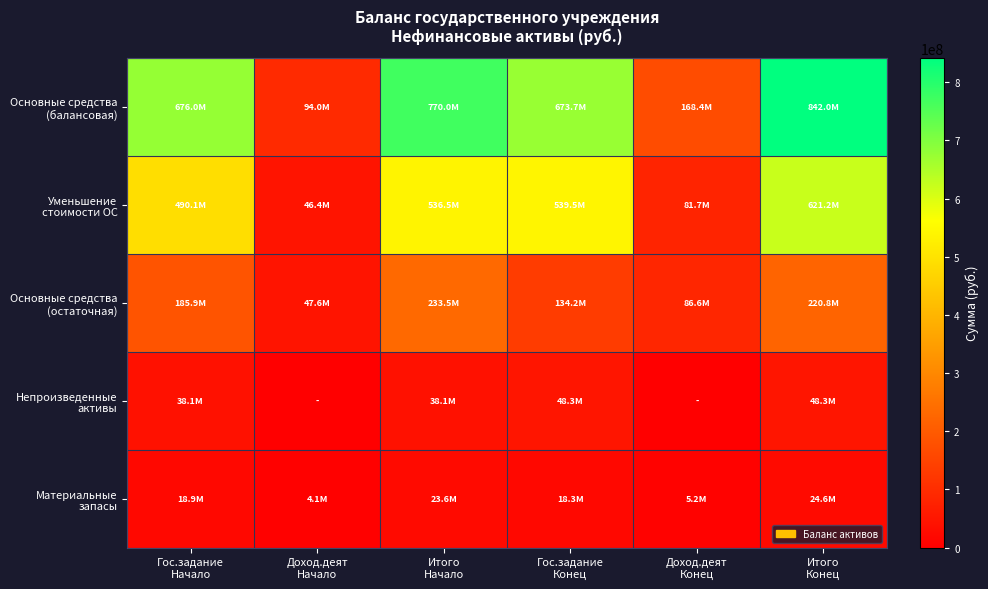

What is the difference between the highest and lowest values at Итого
Начало?

746392118.5